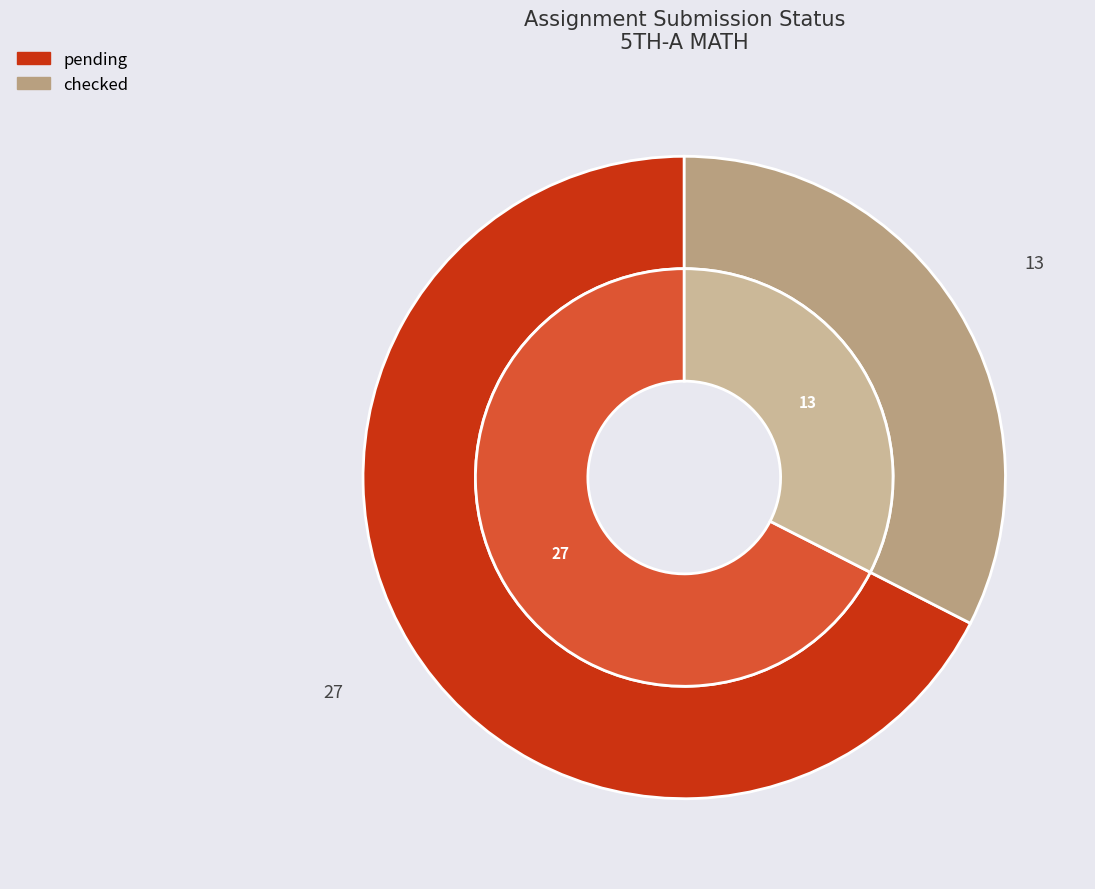

Which category has the smallest portion of the pie?

checked